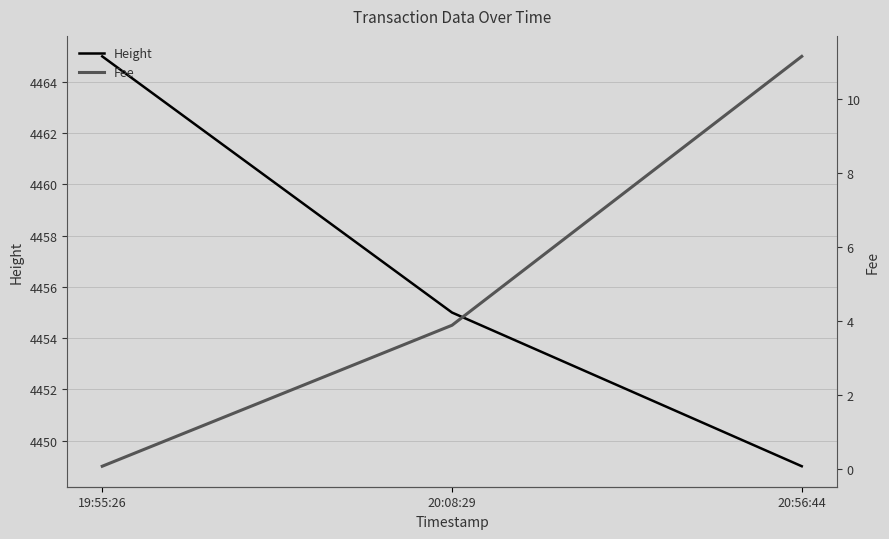

At which label does Fee reach its peak?

20:56:44